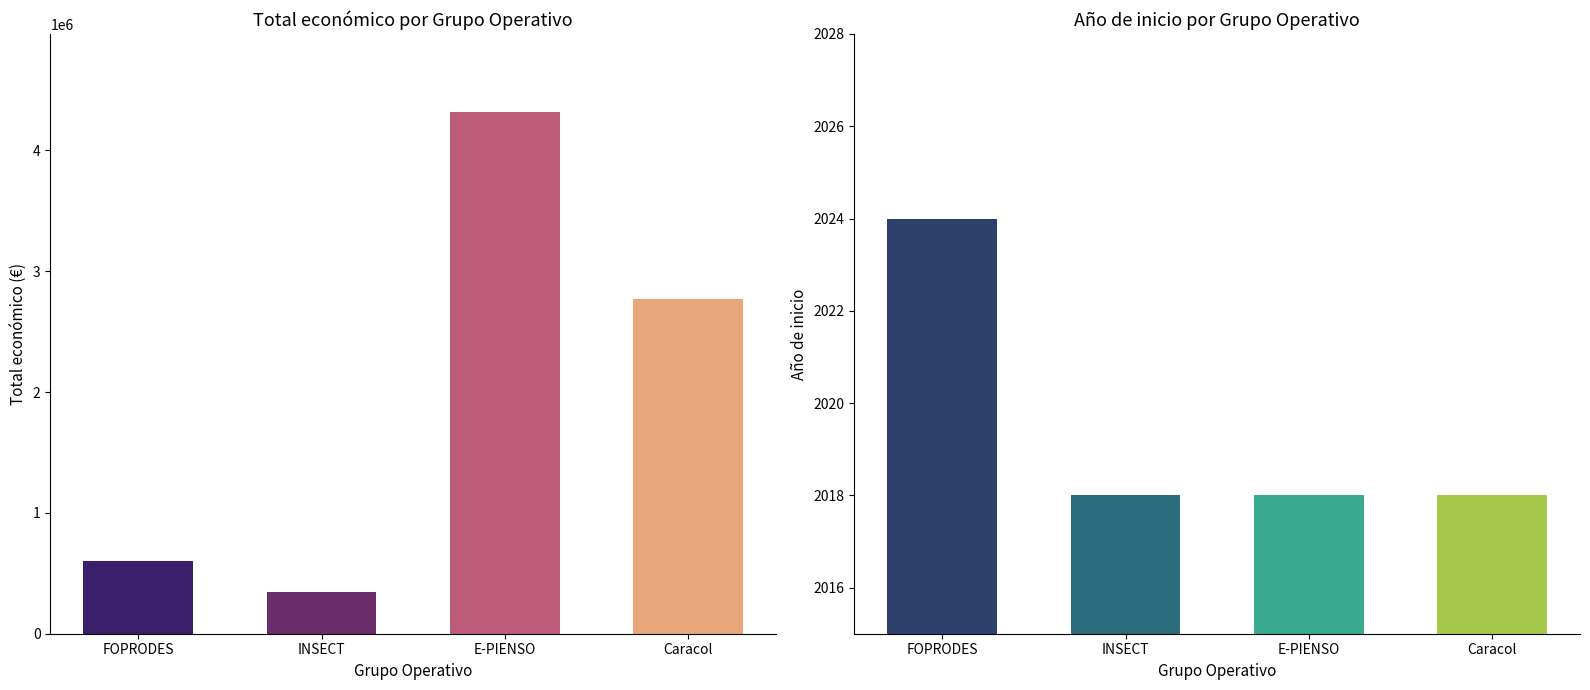

What is the total value across all series at FOPRODES?

601235